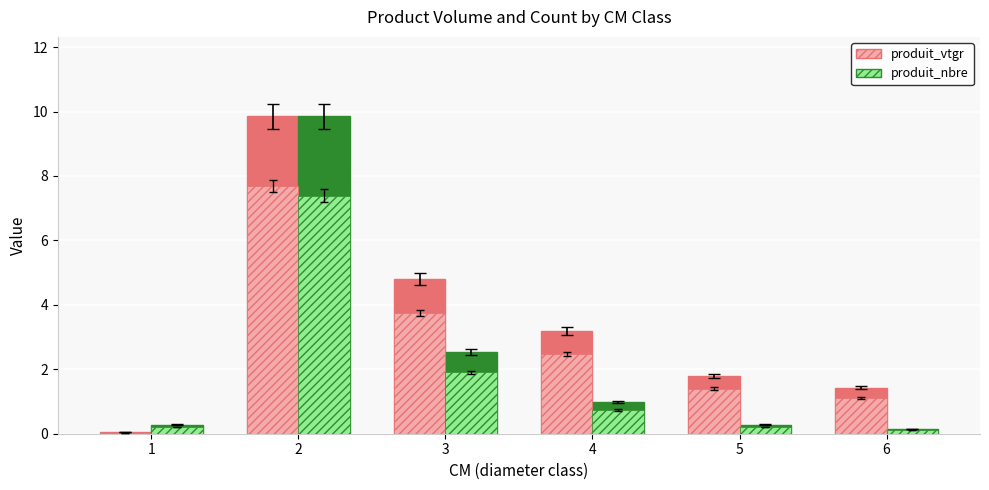

At 2, list the series in order from smallest to largest.

produit_vtgr, produit_nbre